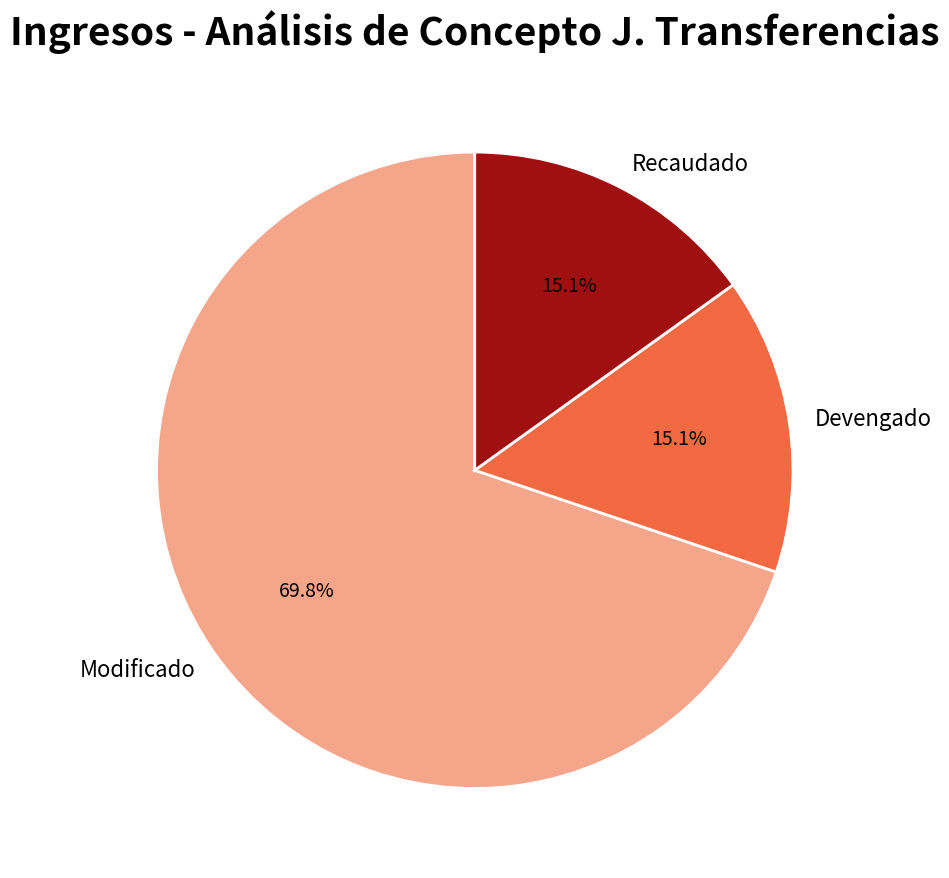

Which slice is the largest?

Modificado